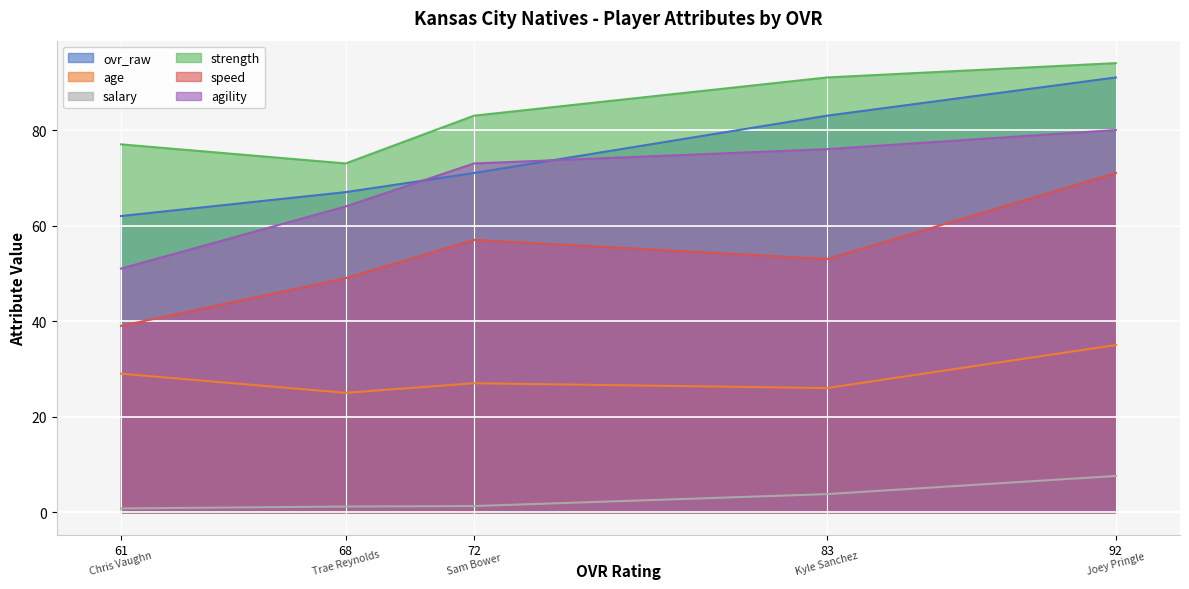

Which series has the largest total across all categories?

strength